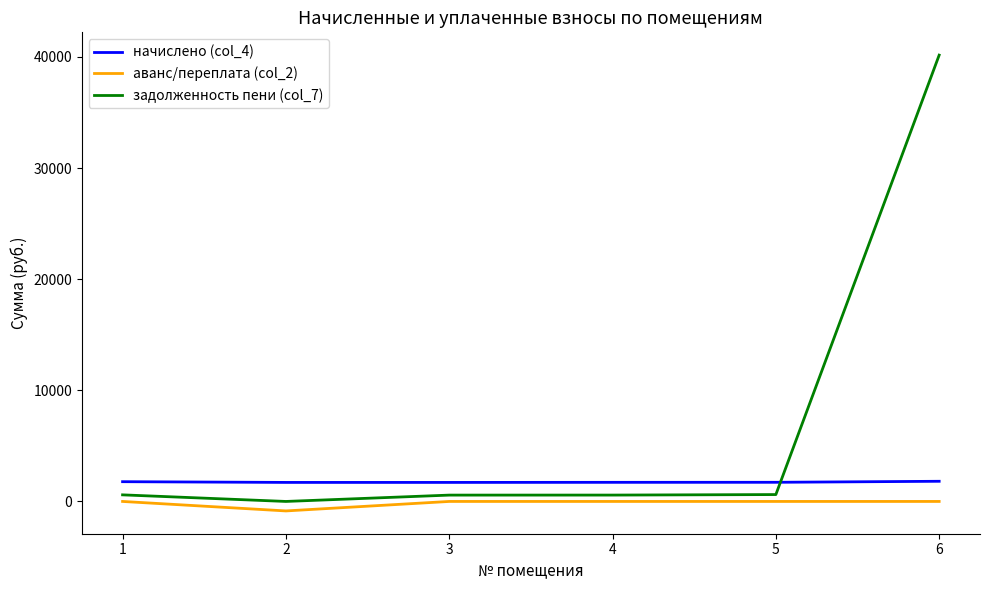

How many values in the начислено (col_4) series exceed 1723?

3